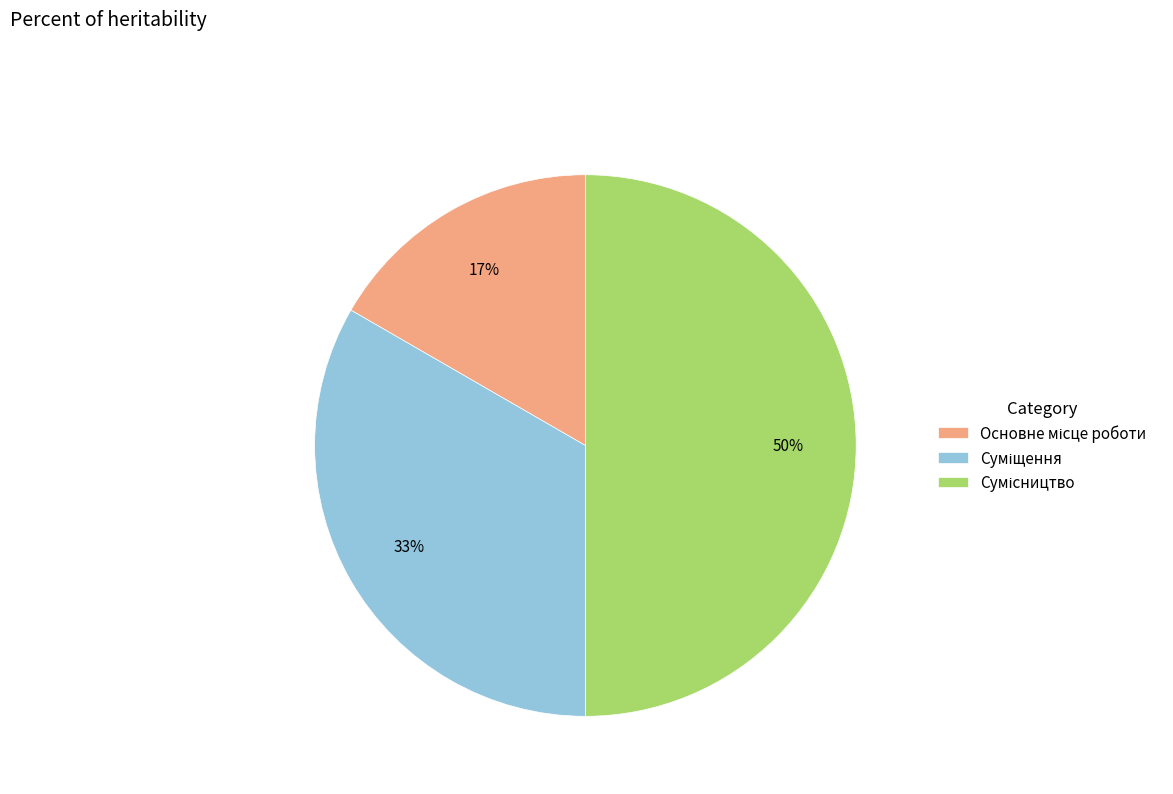

To the nearest percent, what is the difference between the largest and smallest slice percentages?

33%